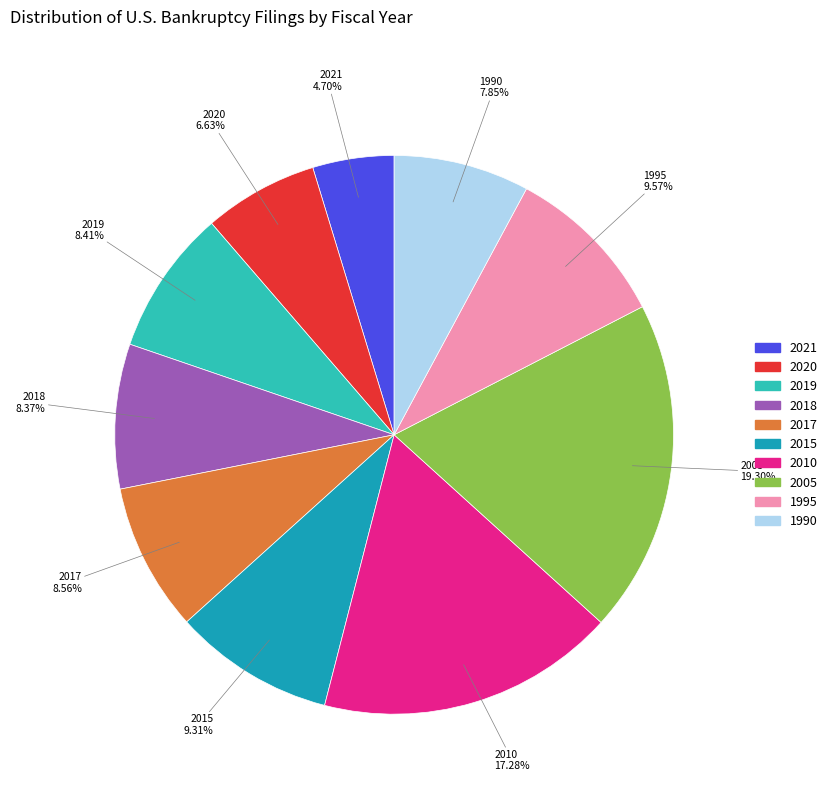

Count the number of slices in the pie.

10